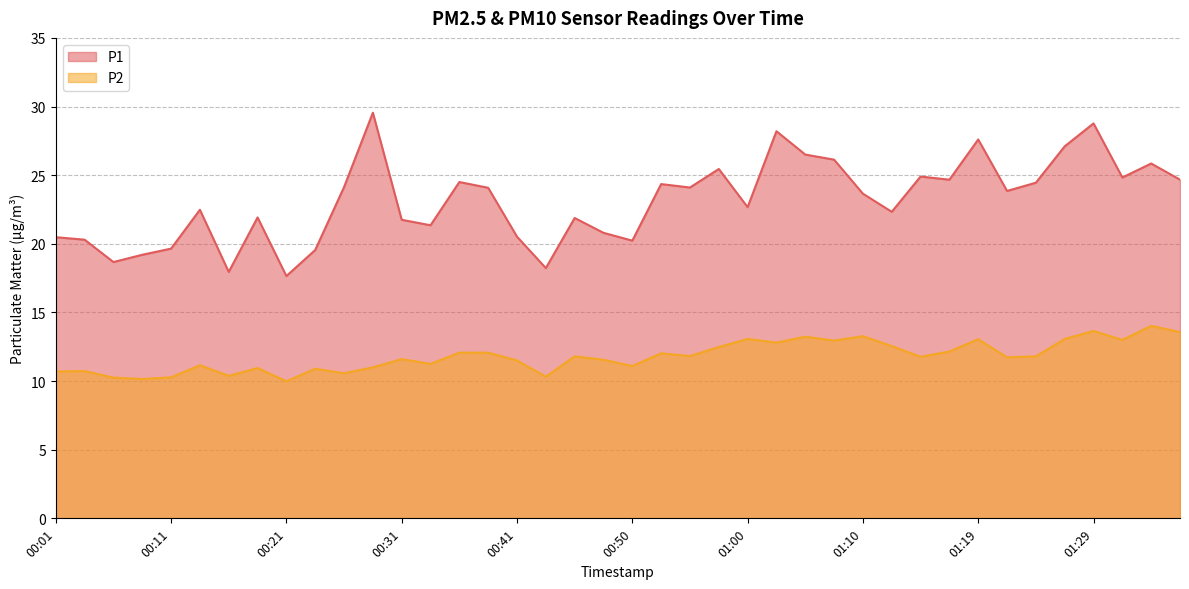

What is the total value across all series at 01:15?

36.7